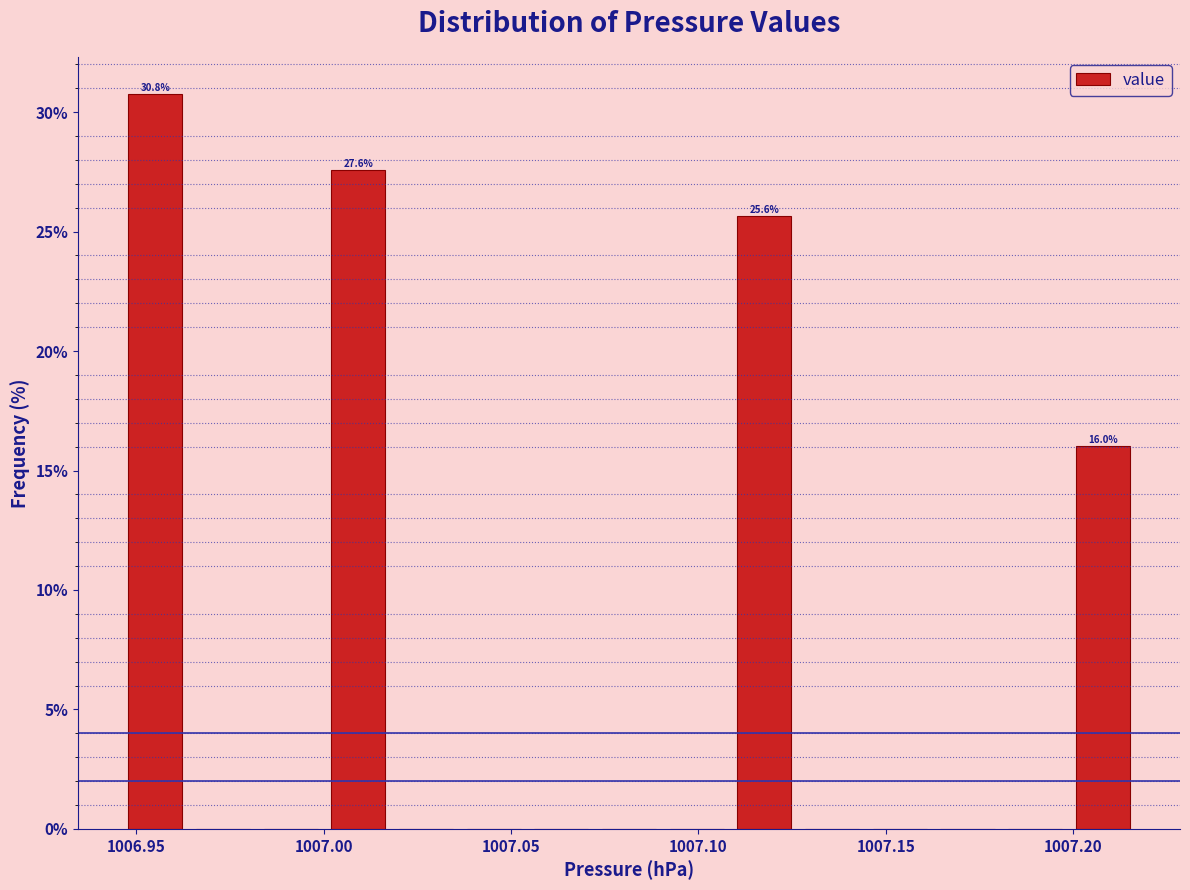

Read against the x-axis, roughly where is the centre of the tallest bar?

1006.955